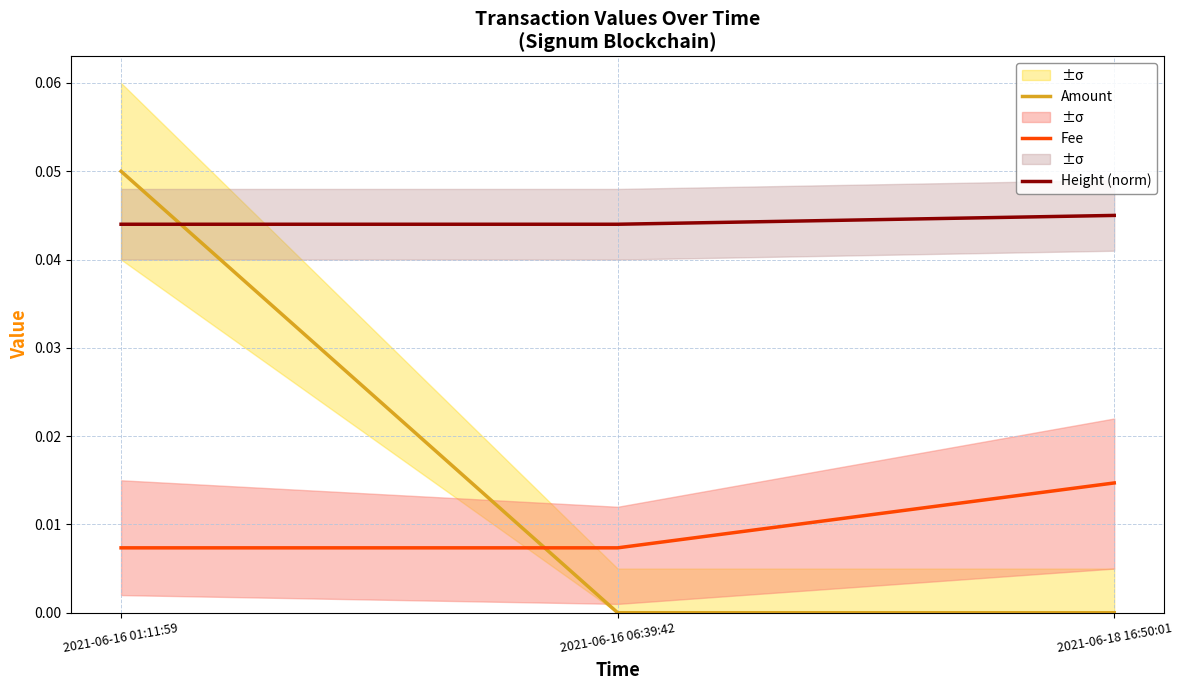

Between 2021-06-16 06:39:42 and 2021-06-18 16:50:01, which series saw the biggest shift?

Fee